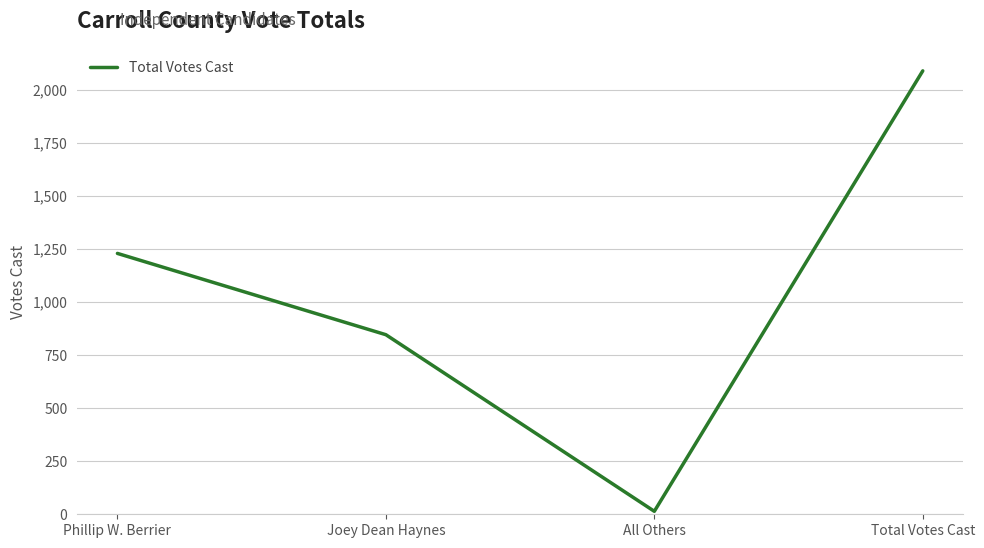

Between Joey Dean Haynes and All Others, which is larger?

Joey Dean Haynes